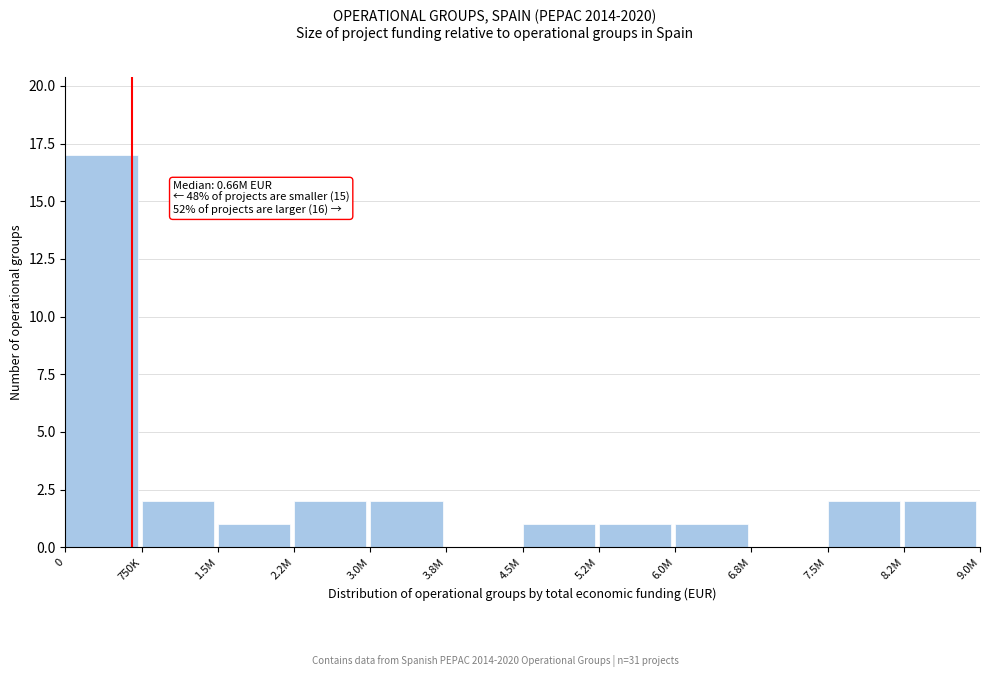

Reading left to right, list all the values displayed in this chart.

0=17	750K=2	1.5M=1	2.2M=2	3.0M=2	3.8M=0	4.5M=1	5.2M=1	6.0M=1	6.8M=0	7.5M=2	8.2M=2